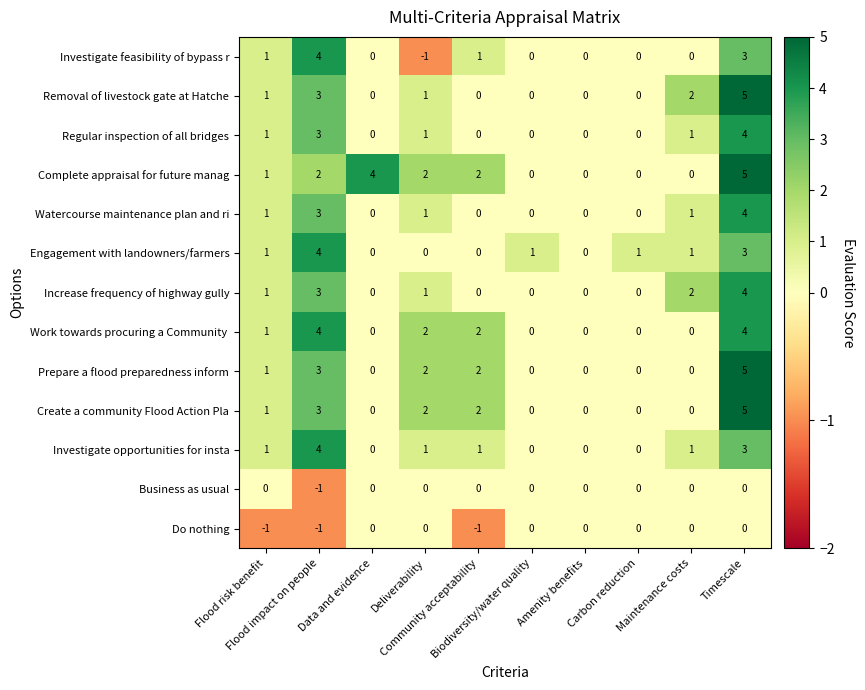

Which series has the largest total across all categories?

Complete appraisal for future manag